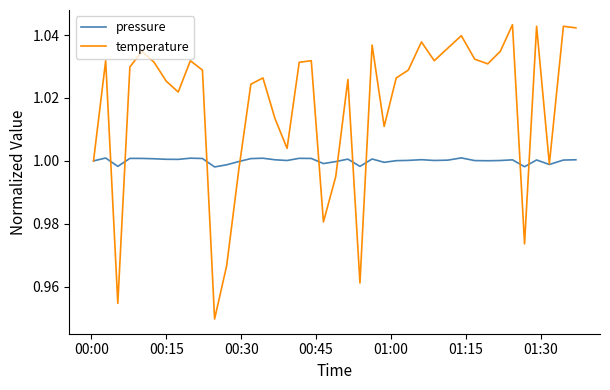

Rank the series by their maximum value, from lowest to highest.

pressure, temperature